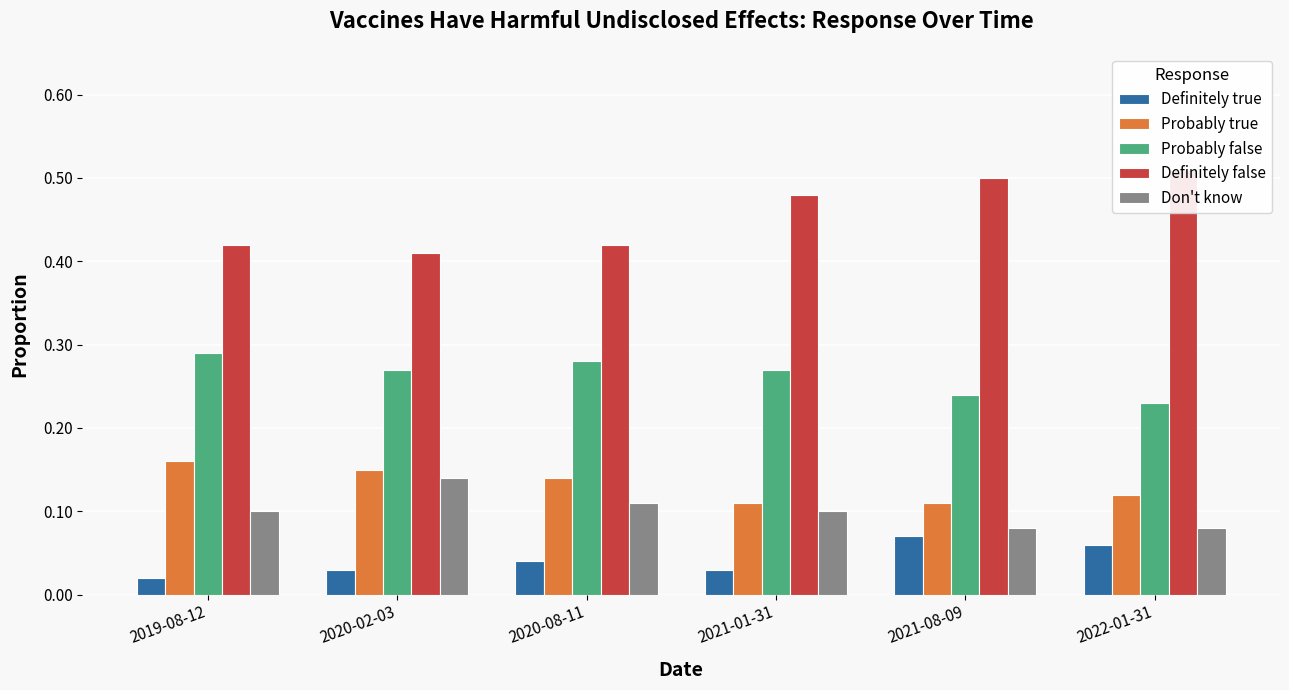

What is the label of the 4th bar from the left?

2021-01-31